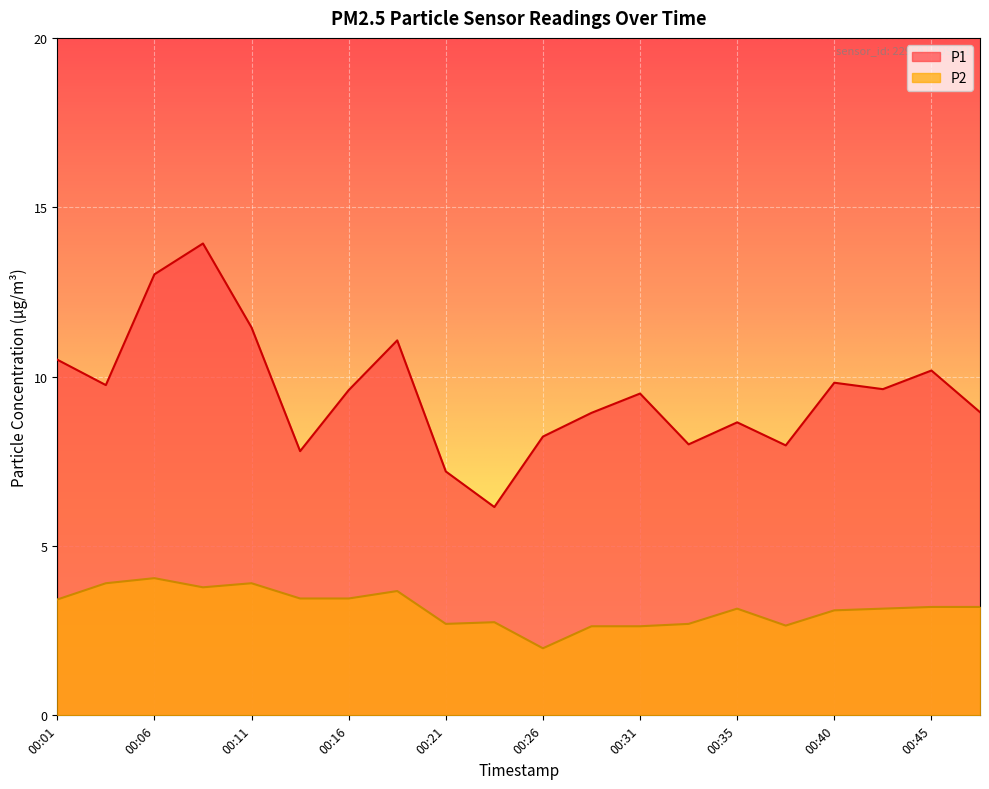

True or false: P1 and P2 cross at least once.

False